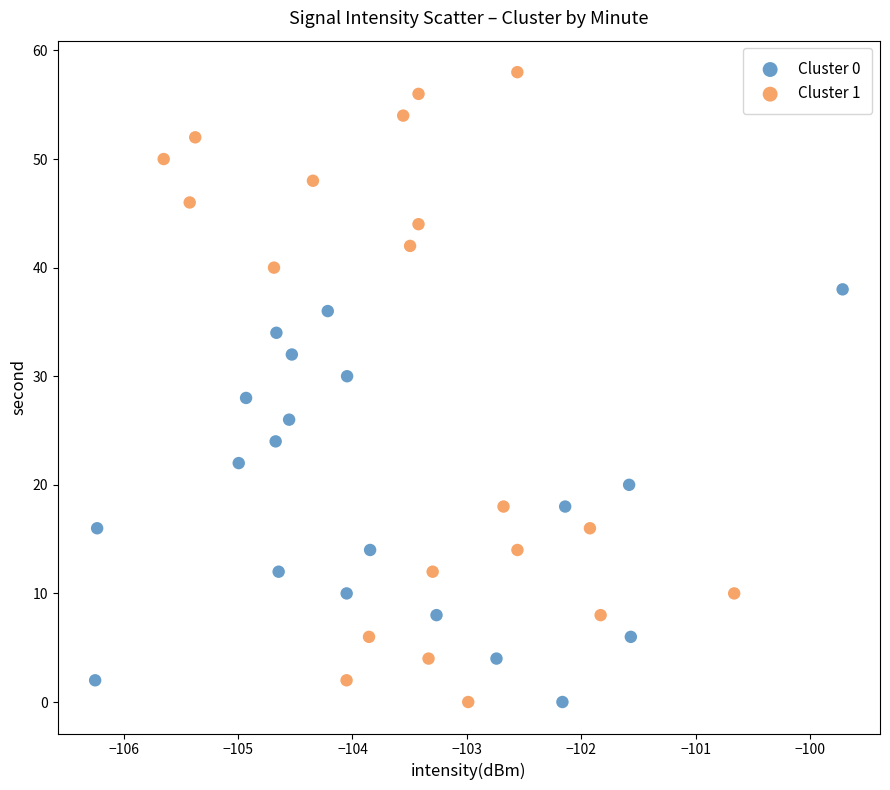

Which series has the largest Y range (max minus min)?

Cluster 1